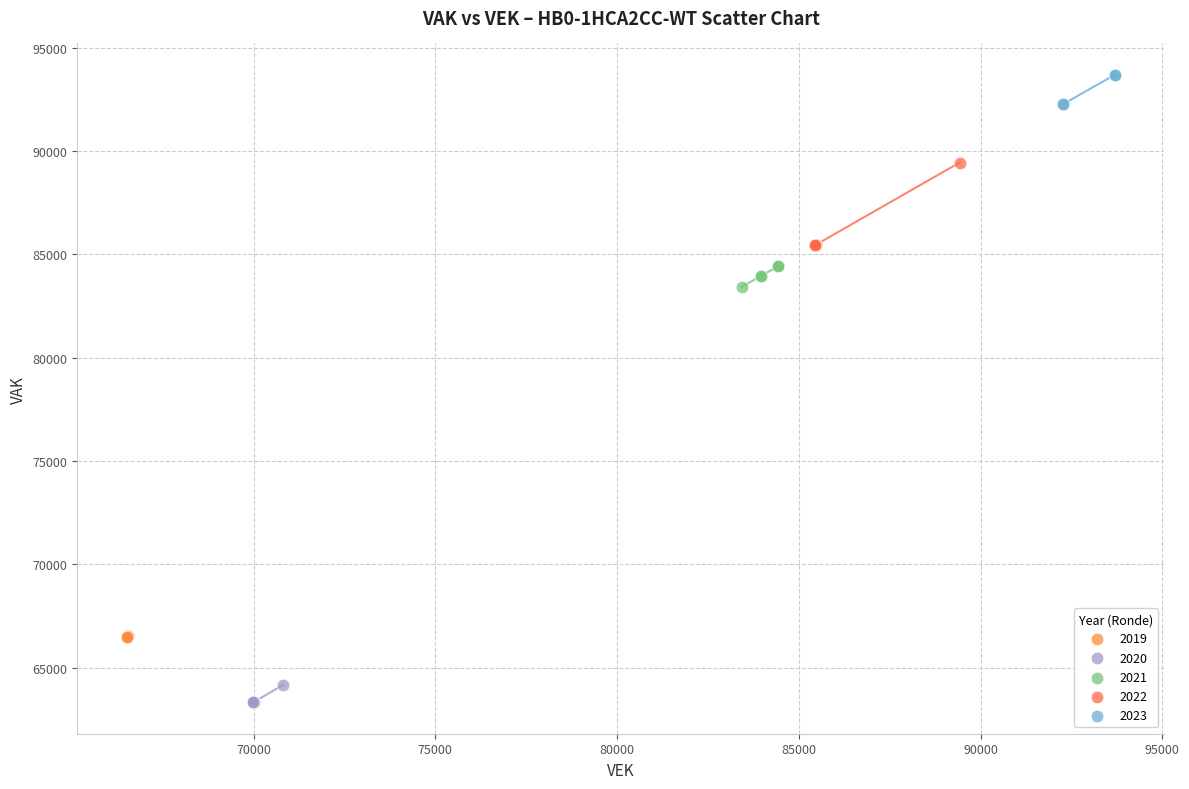

Which series has the largest Y range (max minus min)?

2022